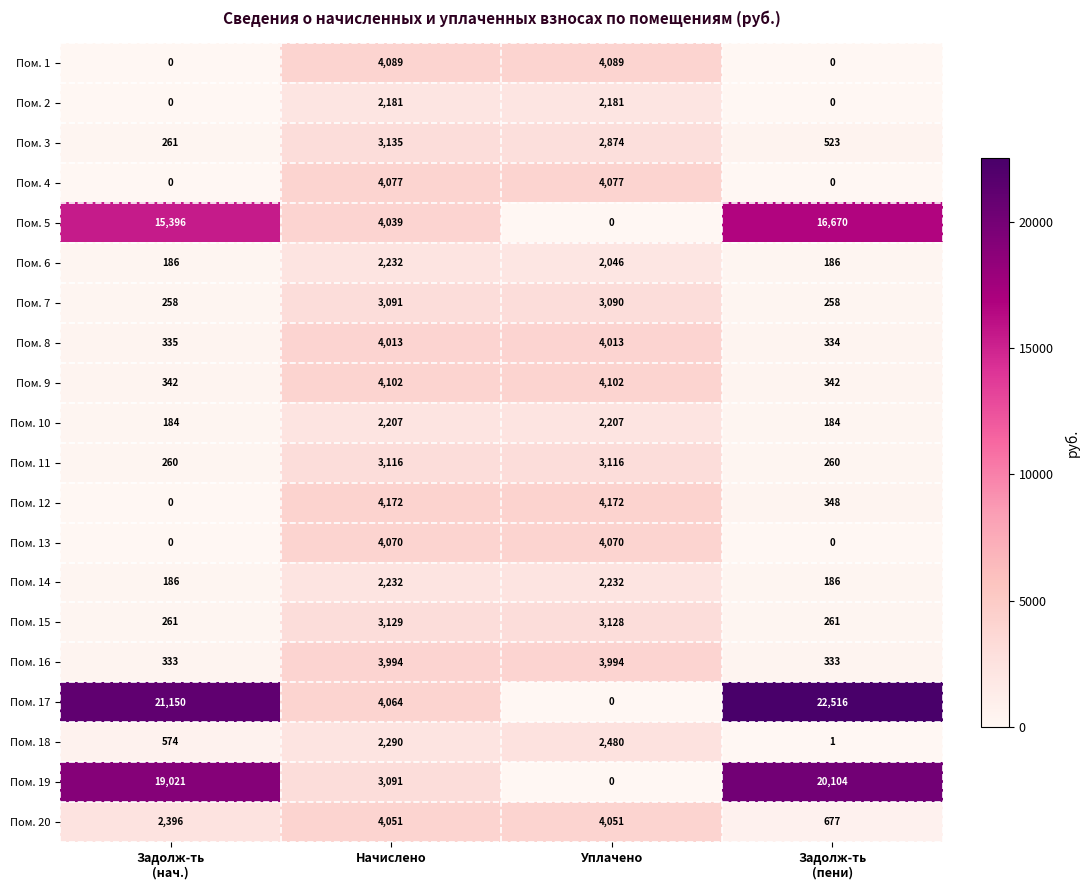

Count the Пом. 9 values in the range 342 to 4102.

4